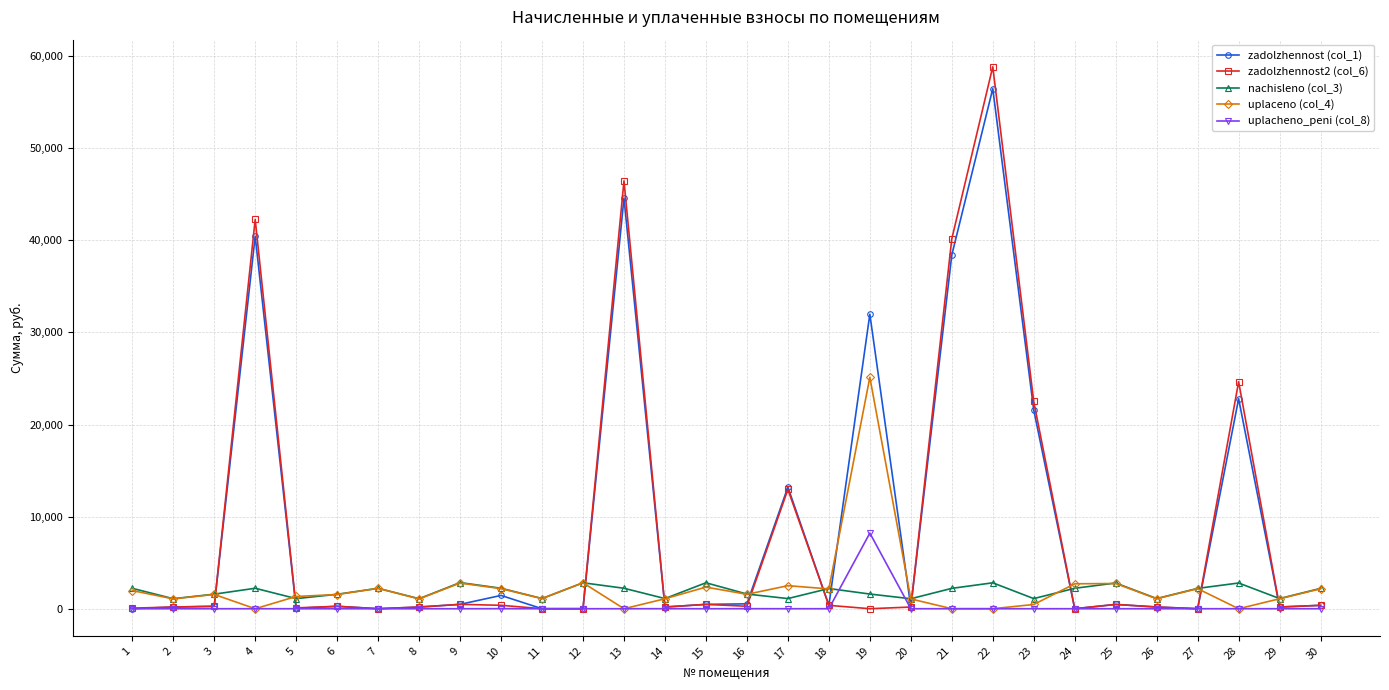

What is the maximum value for uplaceno (col_4)?

25125.1